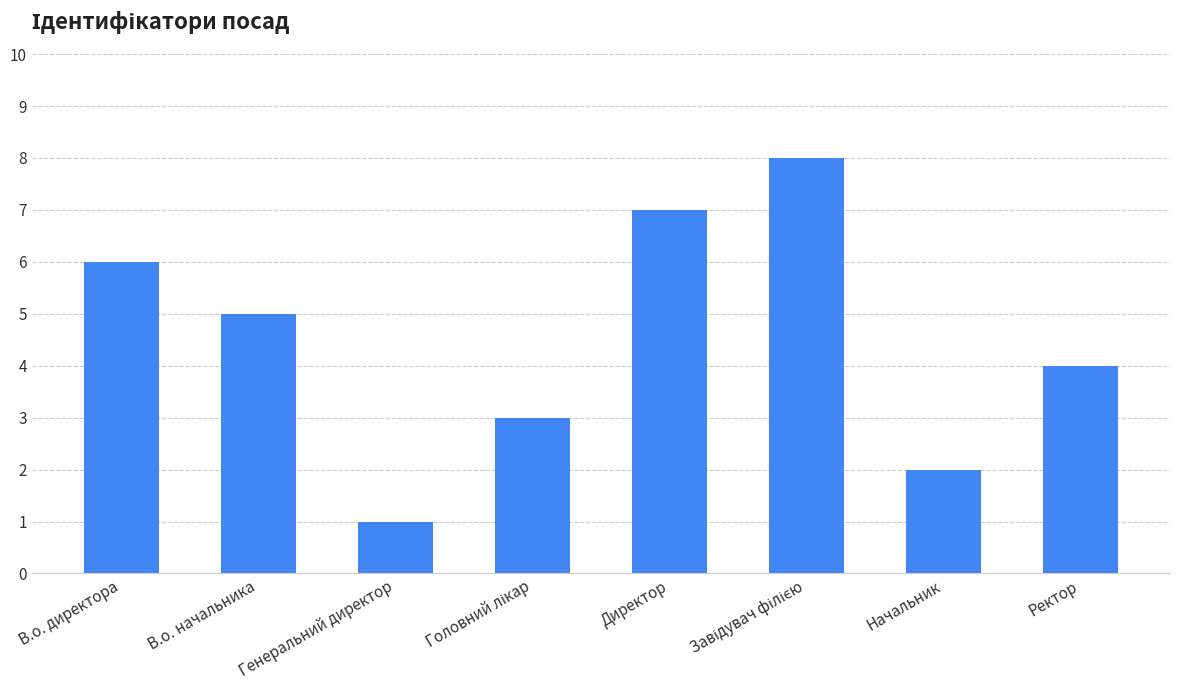

What is the label of the 2nd bar from the left?

В.о. начальника